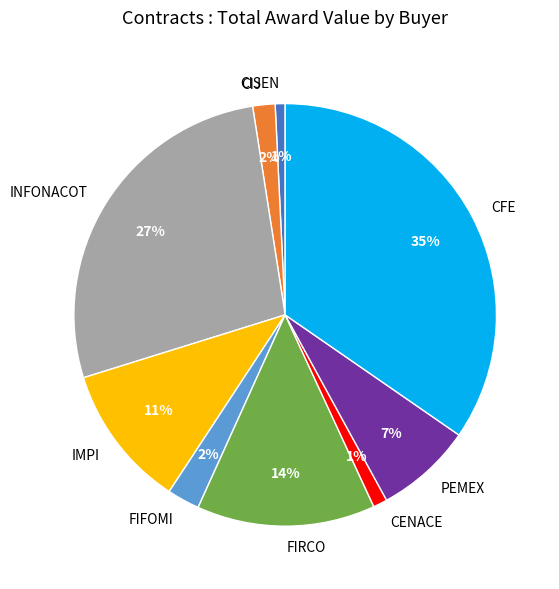

Combined, do CIJ and FIRCO account for over 50%?

No